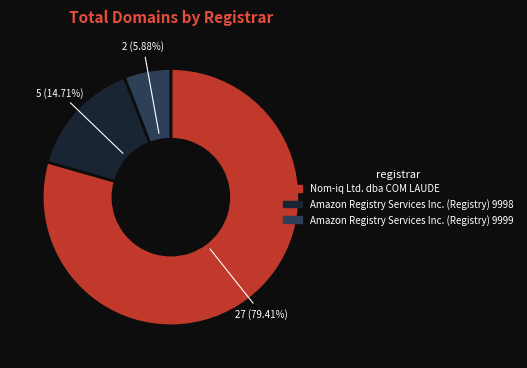

Do Amazon Registry Services Inc. (Registry) 9998 and Nom-iq Ltd. dba COM LAUDE together represent more than half of the pie?

Yes